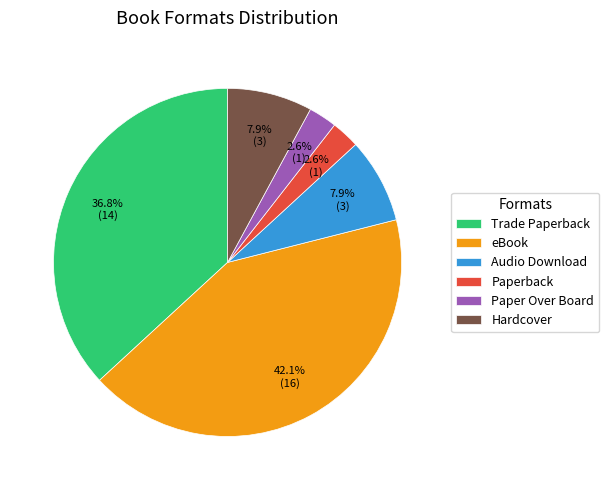

Does Hardcover represent more than half of the total?

No